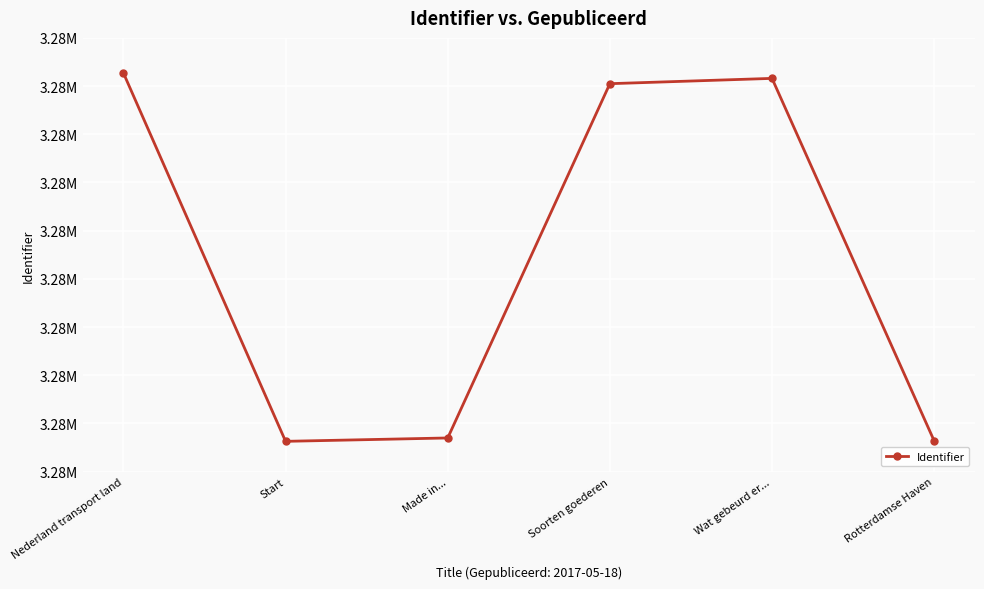

Is this an area chart (filled region under the line)?

No